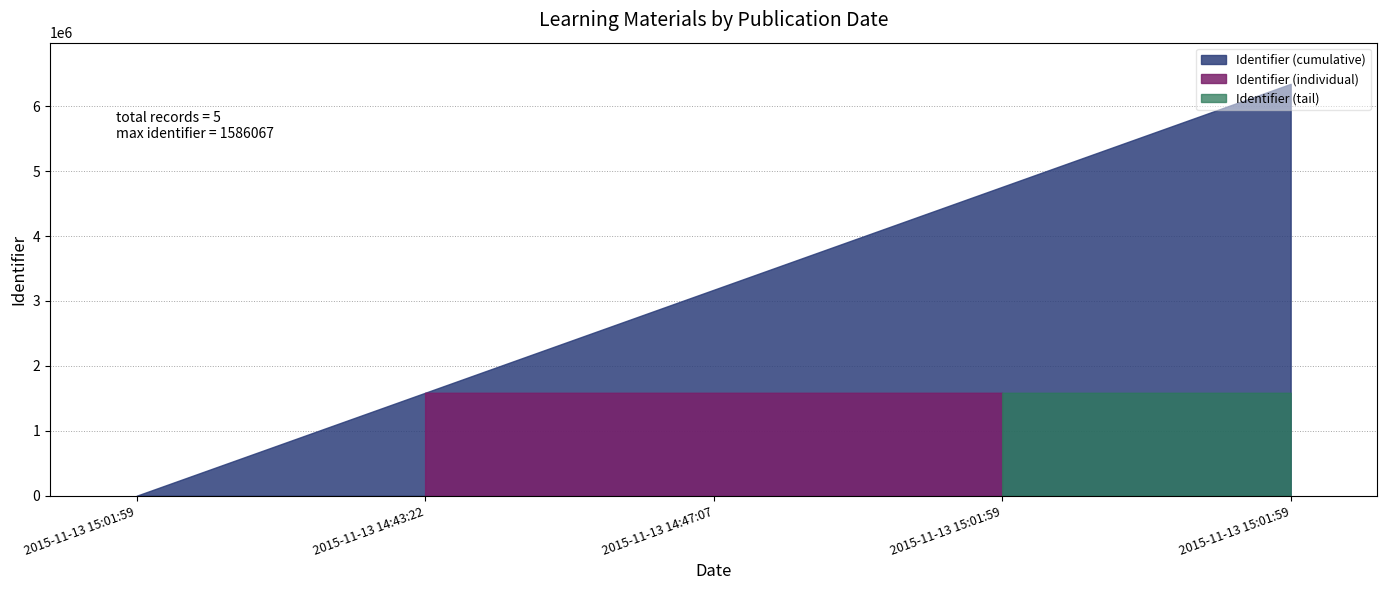

How many lines are shown in the chart?

1